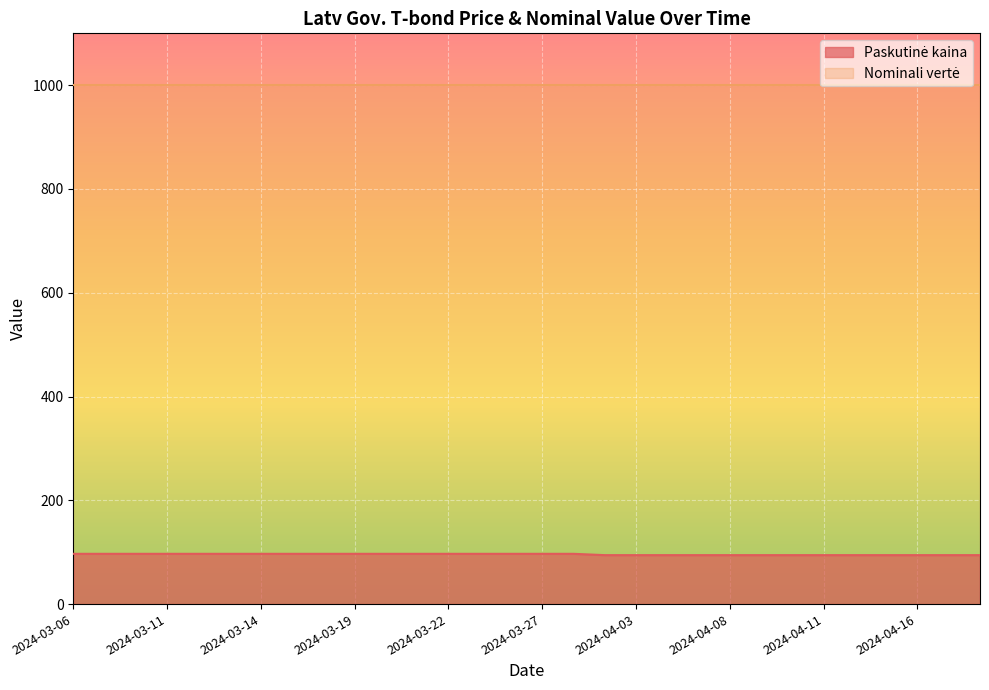

Where is the data nearest to the value 95?

2024-04-02